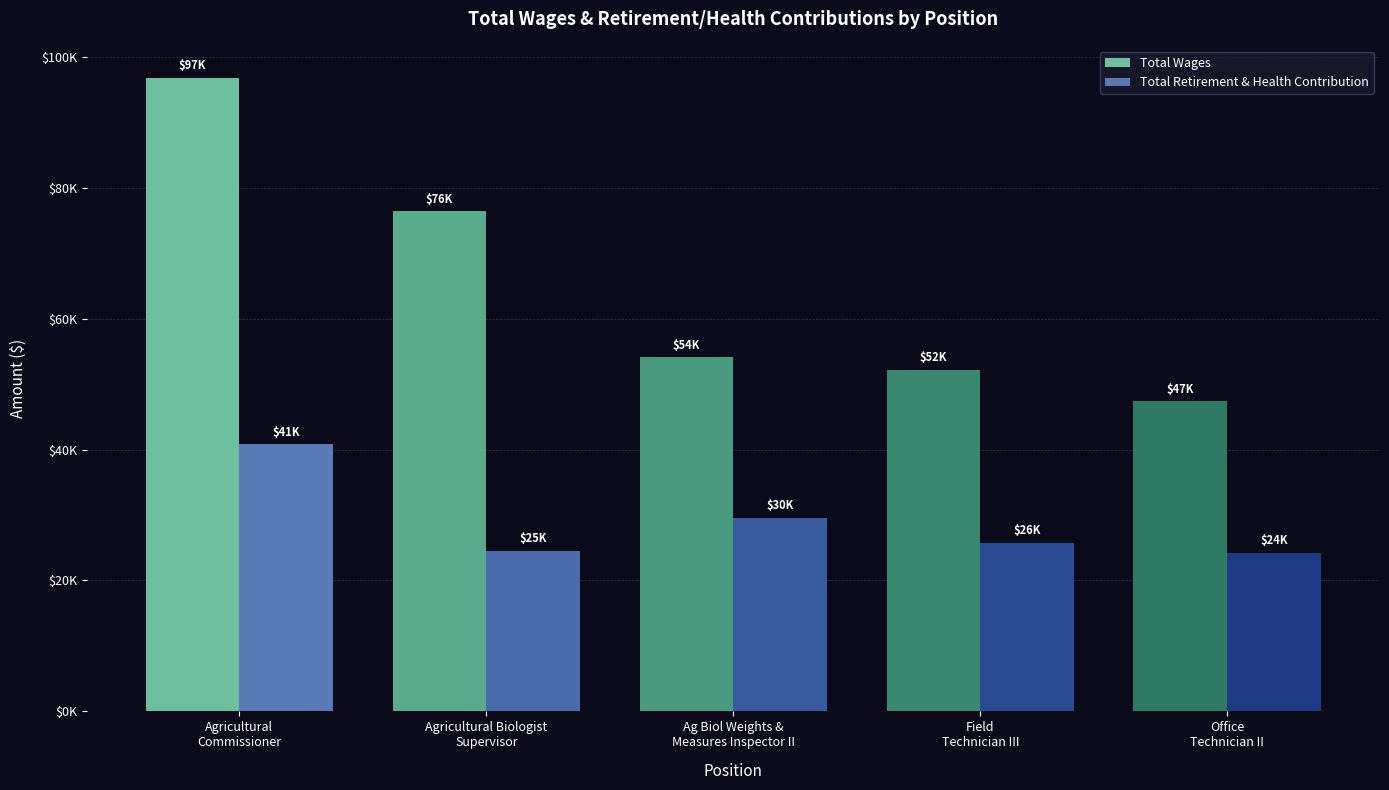

What is the total value across all series at Office
Technician II?

71615